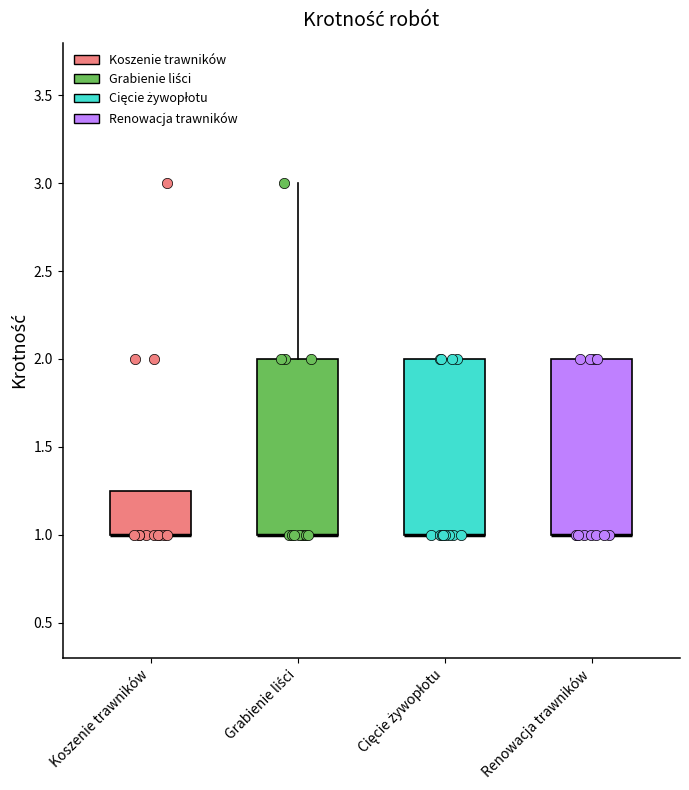

Reading left to right, transcribe this box plot: for each box, give where its median line is, the range the box spans, and where its two whiskers end, as read against the y-axis. The values are not printed on the chart, so give them approximately, as read against the axis.

Koszenie trawników: median 1.00 (drawn on the box's lower edge), box 1.00 to 1.25, whiskers 1.00 to 1.25
Grabienie liści: median 1.00 (drawn on the box's lower edge), box 1.00 to 2.00, whiskers 1.00 to 3.00
Cięcie żywopłotu: median 1.00 (drawn on the box's lower edge), box 1.00 to 2.00, whiskers 1.00 to 2.00
Renowacja trawników: median 1.00 (drawn on the box's lower edge), box 1.00 to 2.00, whiskers 1.00 to 2.00